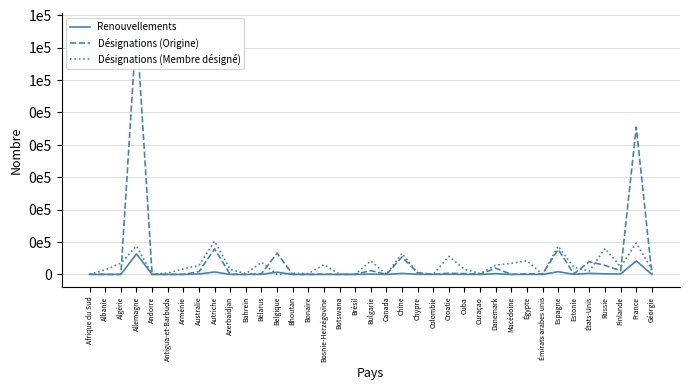

Between Bosnie-Herzégovine and Algérie, which is larger?

Bosnie-Herzégovine